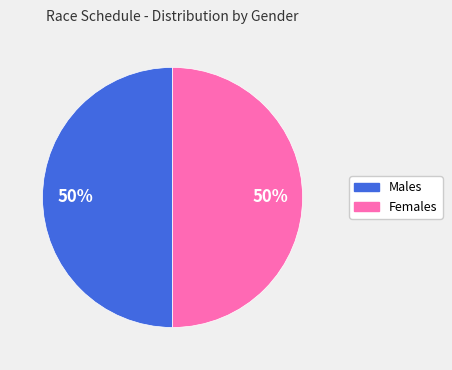

To the nearest percent, what is the average slice percentage?

50%